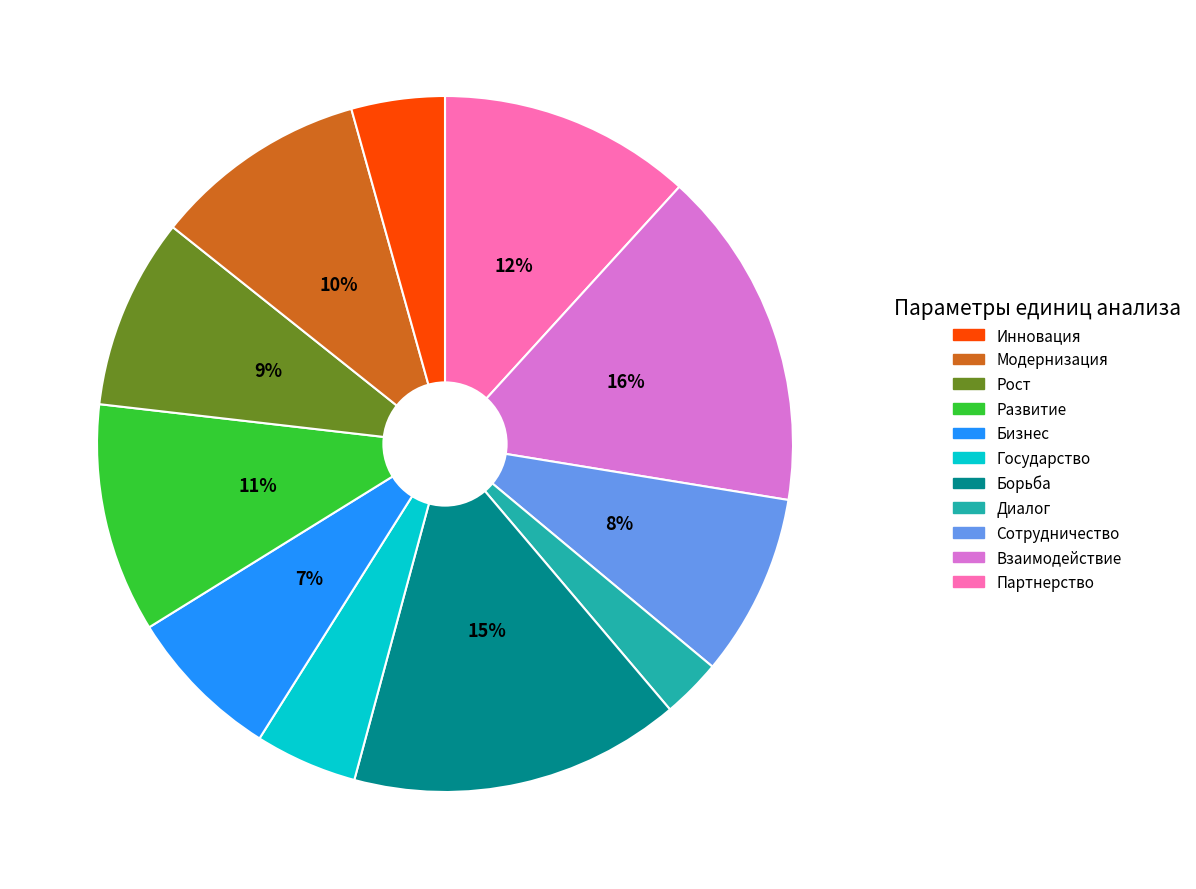

Count the number of slices in the pie.

11